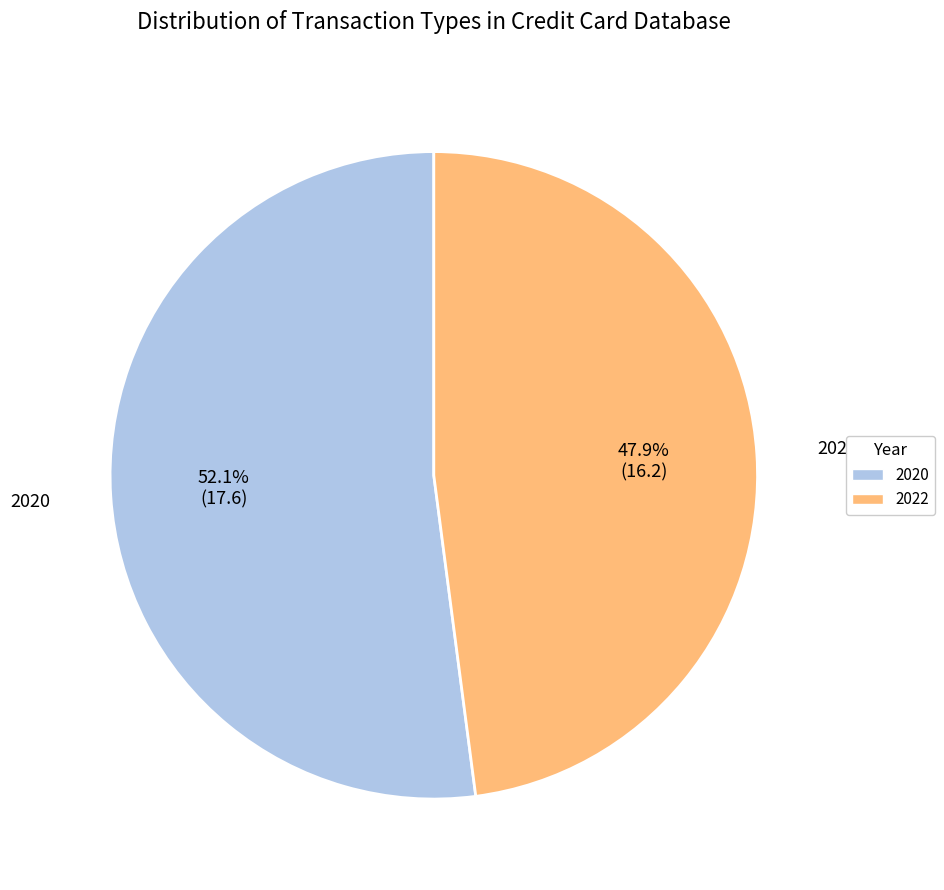

What is the smallest slice in the pie chart?

2022